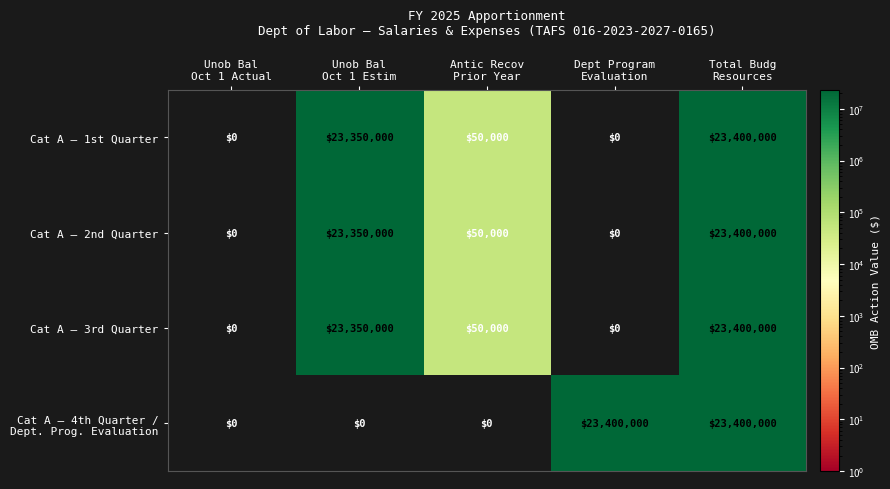

What is the average value of the Cat A — 3rd Quarter series?

9360000